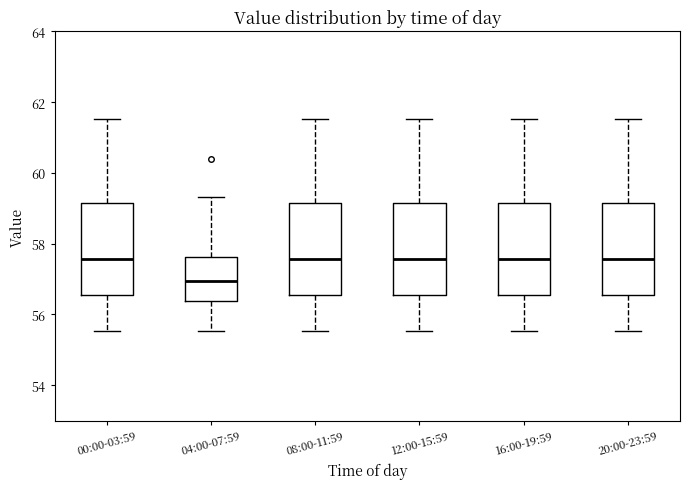

Where is the upper edge of the box for 00:00-03:59 on the y-axis? The values are not printed on the chart, so give them approximately, as read against the axis.

59.2